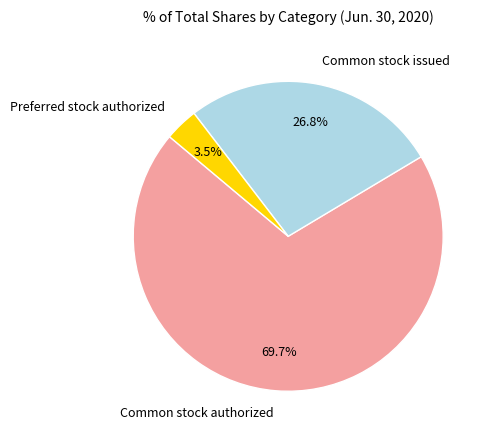

What percentage is NOT represented by Preferred stock authorized?

96.5%